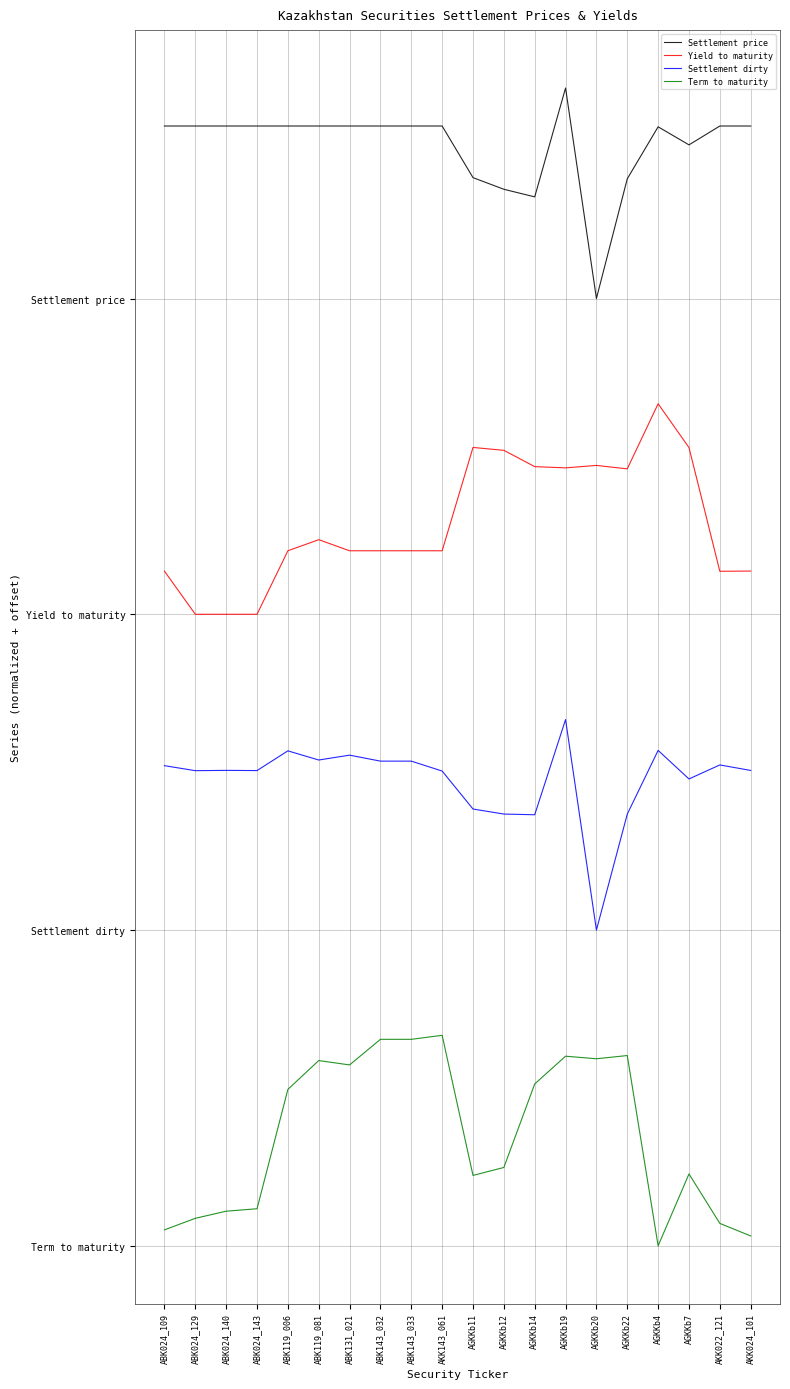

True or false: Yield to maturity and Settlement dirty intersect in this chart.

False